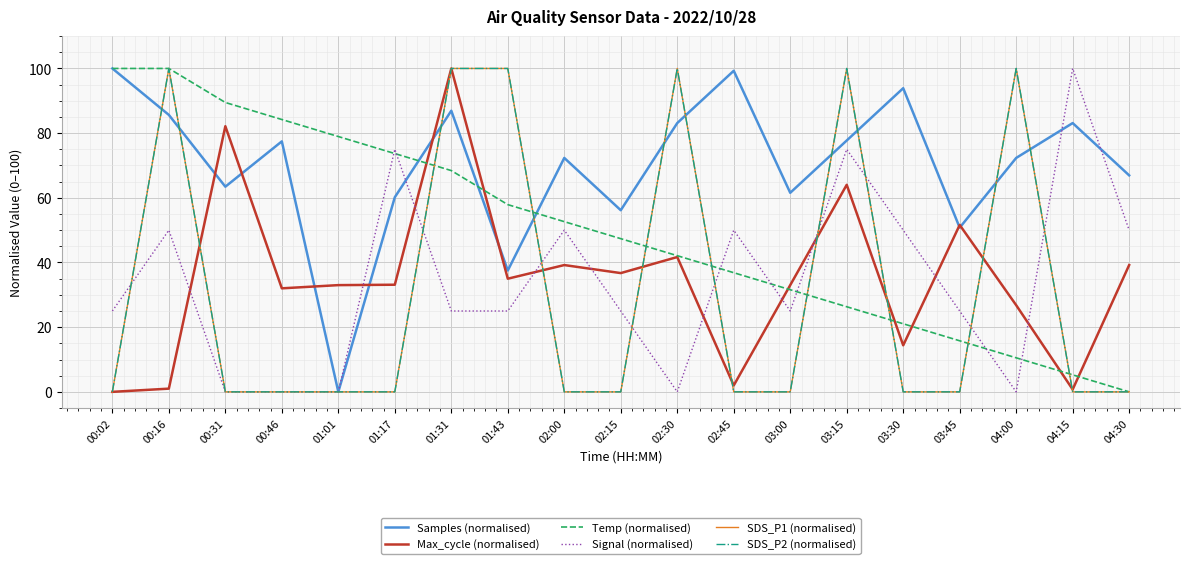

Does the chart have visible grid lines?

Yes